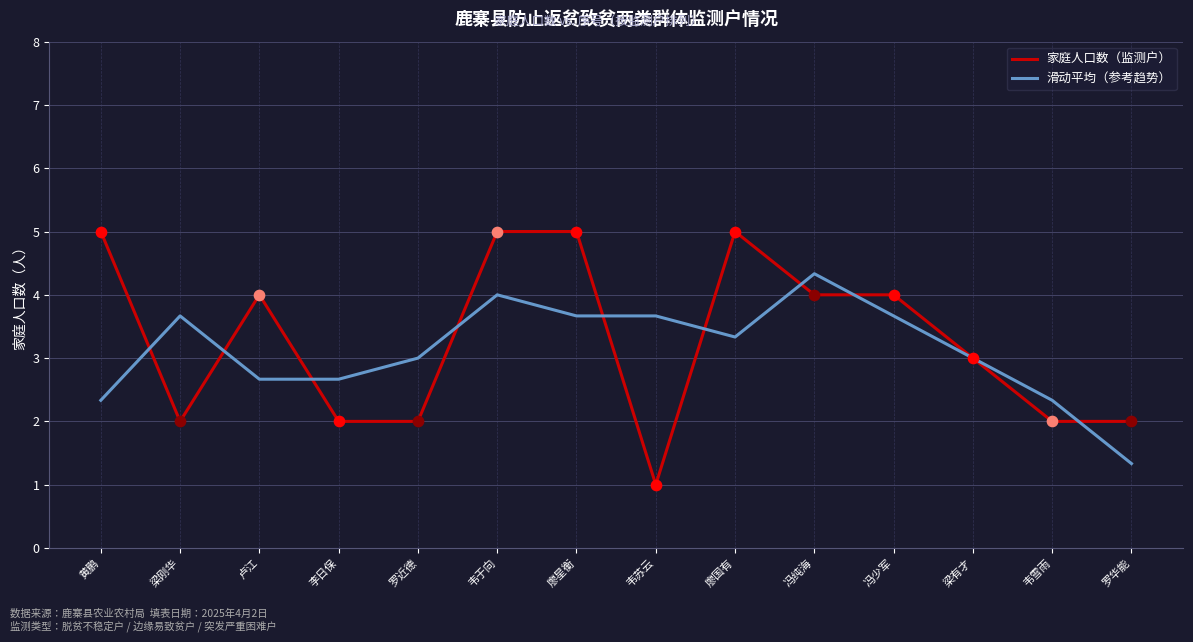

Is the value of 家庭人口数（监测户） at 李日保 greater than the value of 滑动平均（参考趋势） at 李日保?

No